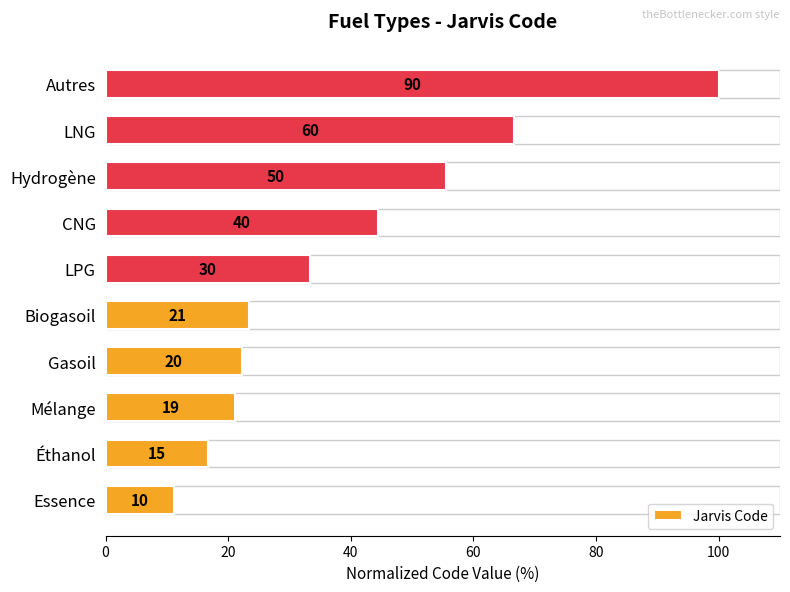

What is the maximum value shown in the chart?

100.0